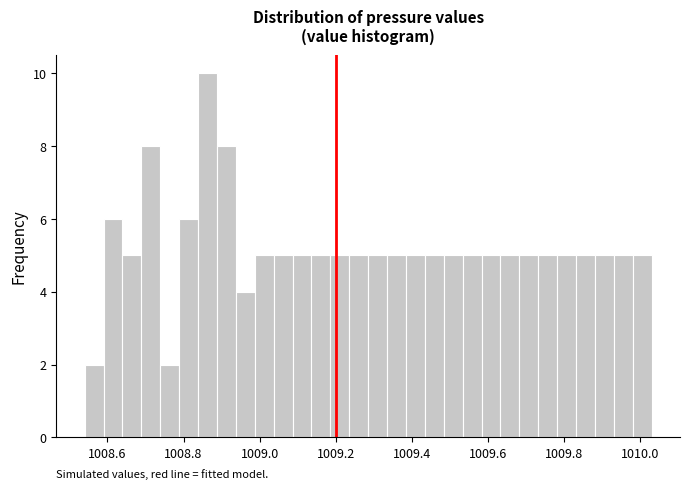

Read against the x-axis, roughly where is the centre of the tallest bar?

1008.86